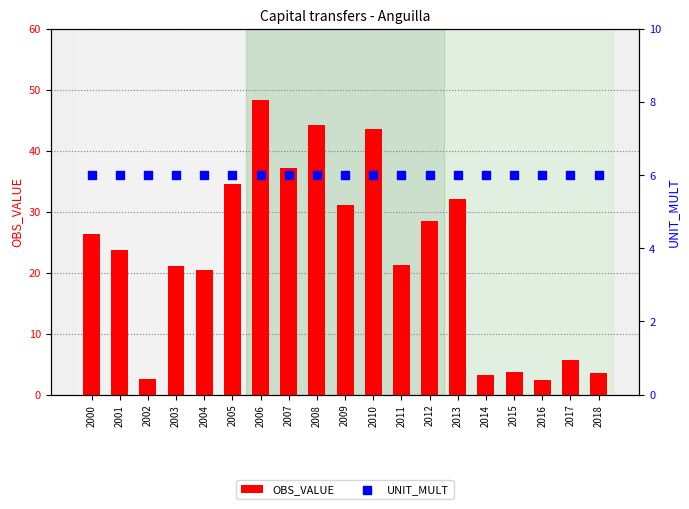

Which series has the largest total across all categories?

OBS_VALUE